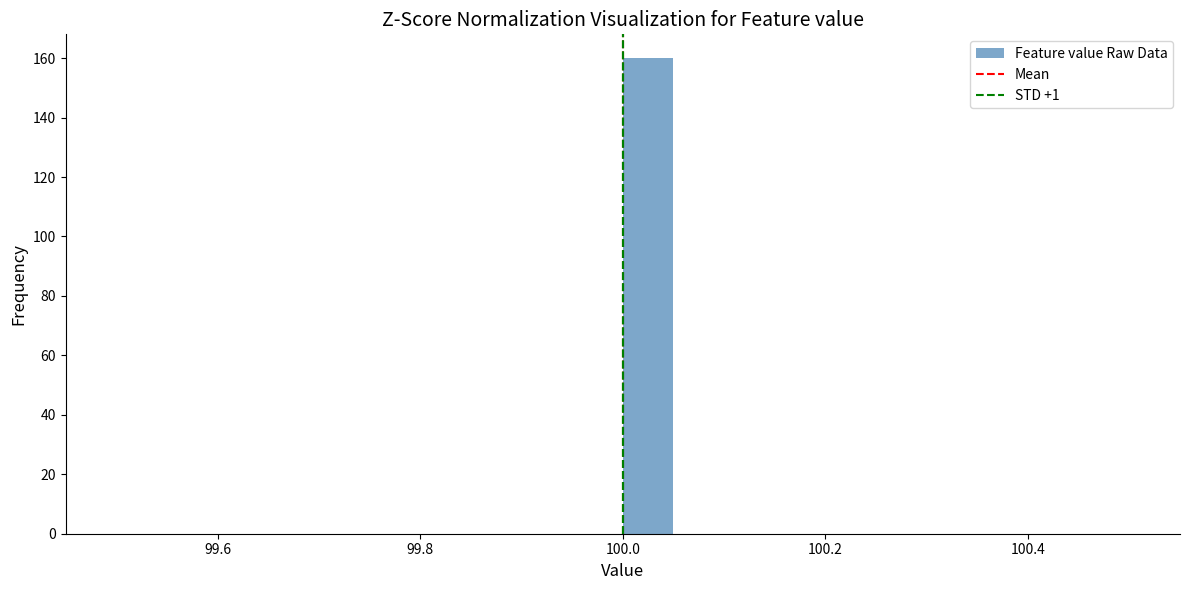

Read against the x-axis, roughly where is the centre of the tallest bar?

100.02